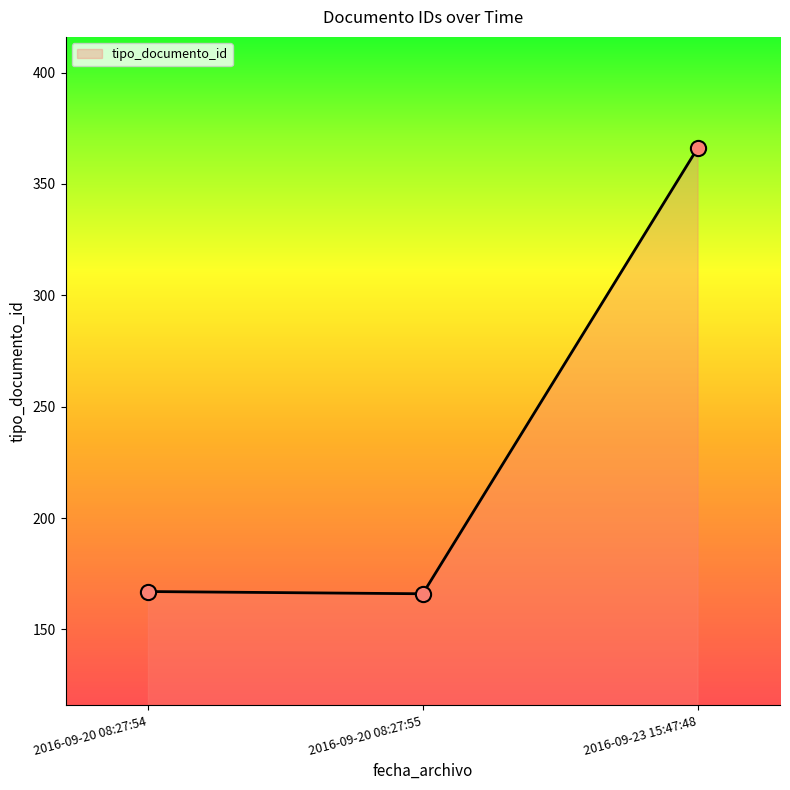

Approximately how many times larger is the value at 2016-09-23 15:47:48 compared to 2016-09-20 08:27:54?

2.2